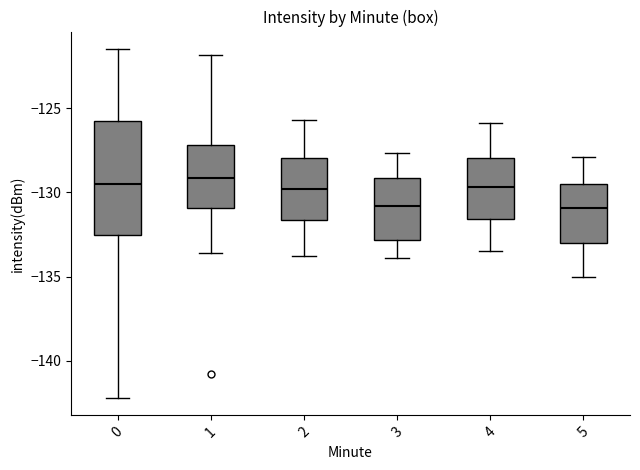

Comparing the boxes themselves (not the whiskers), which one is the tallest?

0